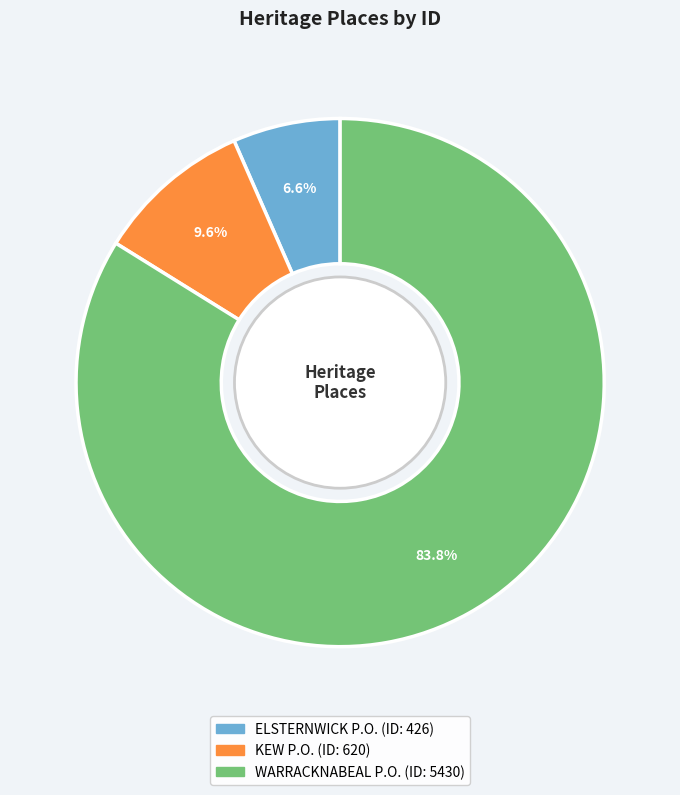

Is there any slice that represents more than half of the pie?

Yes